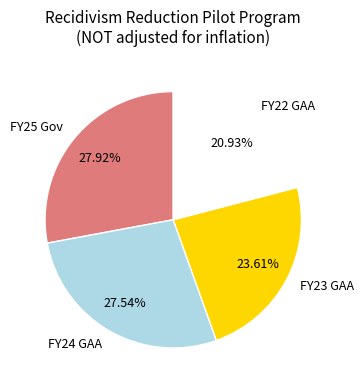

How many segments does this pie chart have?

4